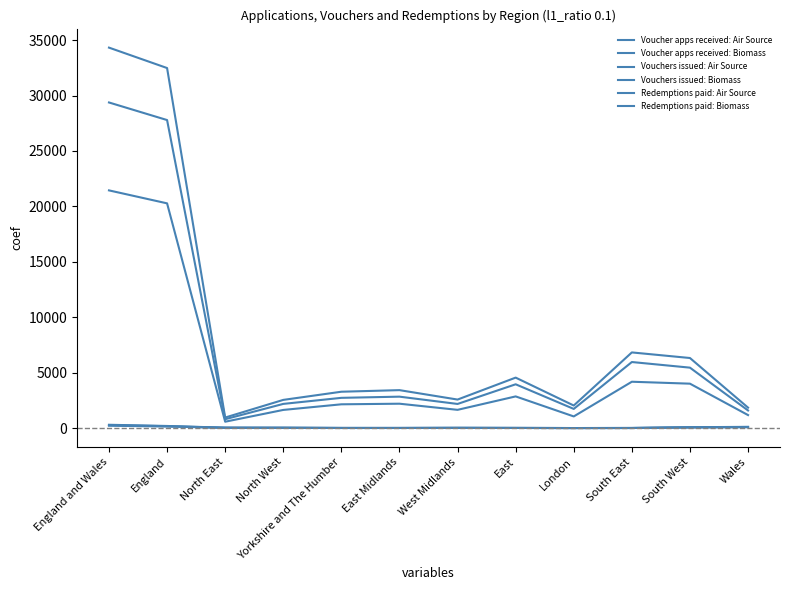

At which category does the chart reach its minimum across all series?

London